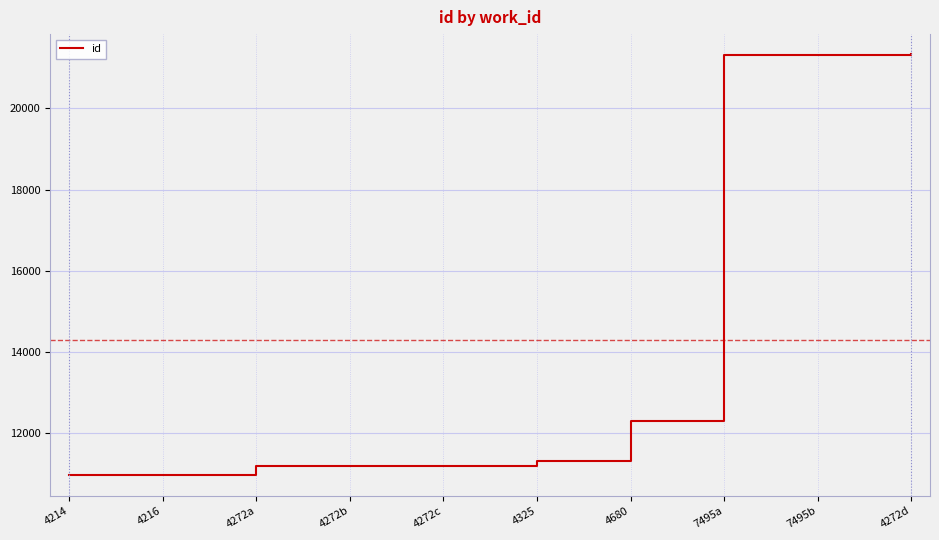

What is the difference between the values at 4325 and 7495a?

9991